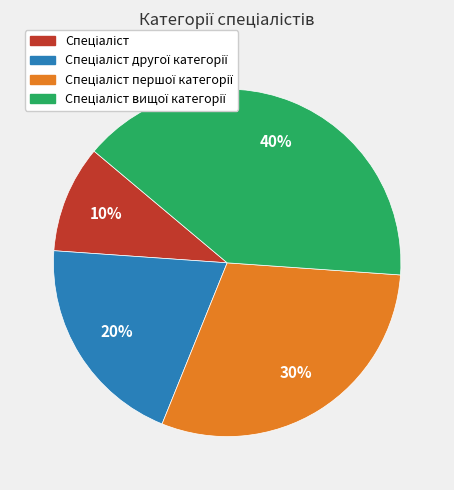

Count the number of slices in the pie.

4